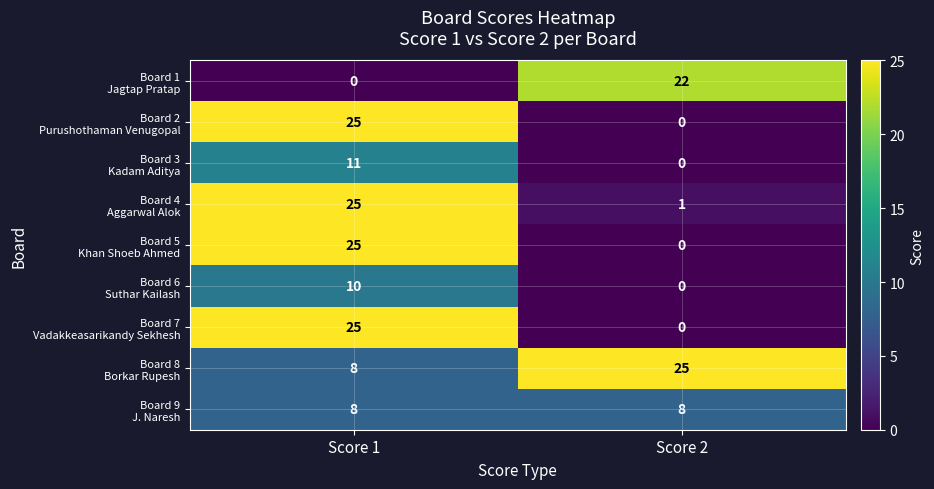

At which category is the sum across all series the highest?

Score 1